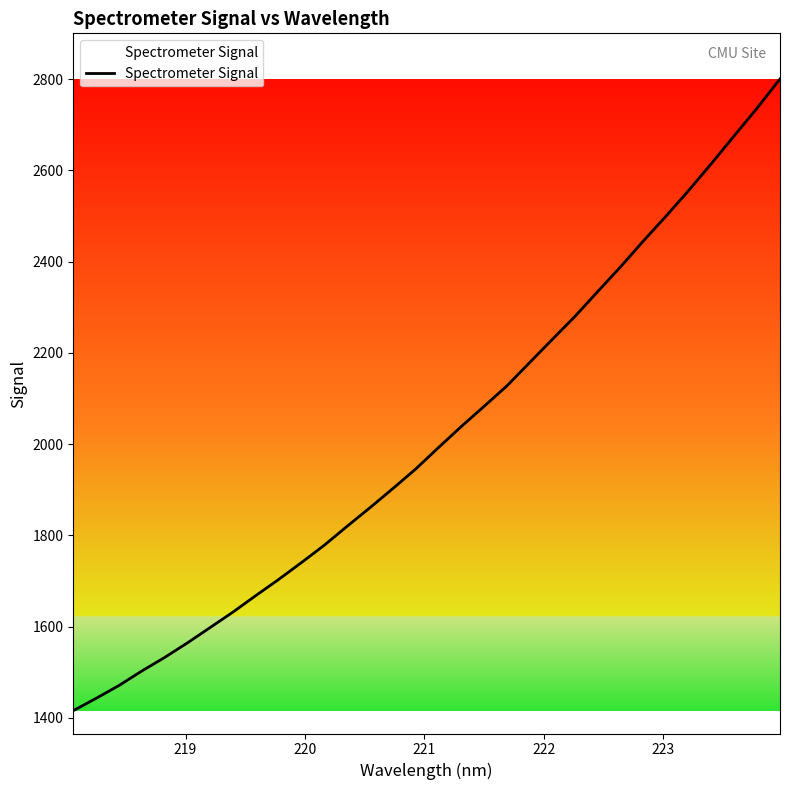

What is the maximum value shown in the chart?

2800.4